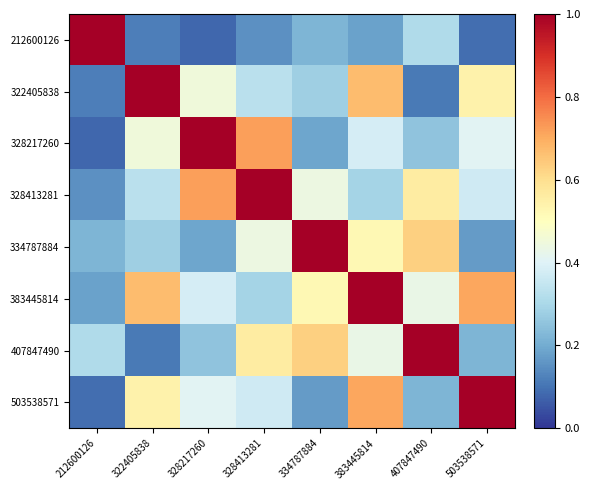

Reading left to right, extract all data points from this chart.

212600126: 212600126=1.0	322405838=0.1	328217260=0.1	328413281=0.1	334787884=0.2	383445814=0.2	407847490=0.3	503538571=0.1
322405838: 212600126=0.1	322405838=1.0	328217260=0.5	328413281=0.3	334787884=0.3	383445814=0.7	407847490=0.1	503538571=0.5
328217260: 212600126=0.1	322405838=0.5	328217260=1.0	328413281=0.7	334787884=0.2	383445814=0.4	407847490=0.2	503538571=0.4
328413281: 212600126=0.1	322405838=0.3	328217260=0.7	328413281=1.0	334787884=0.4	383445814=0.3	407847490=0.6	503538571=0.4
334787884: 212600126=0.2	322405838=0.3	328217260=0.2	328413281=0.4	334787884=1.0	383445814=0.5	407847490=0.6	503538571=0.2
383445814: 212600126=0.2	322405838=0.7	328217260=0.4	328413281=0.3	334787884=0.5	383445814=1.0	407847490=0.4	503538571=0.7
407847490: 212600126=0.3	322405838=0.1	328217260=0.2	328413281=0.6	334787884=0.6	383445814=0.4	407847490=1.0	503538571=0.2
503538571: 212600126=0.1	322405838=0.5	328217260=0.4	328413281=0.4	334787884=0.2	383445814=0.7	407847490=0.2	503538571=1.0